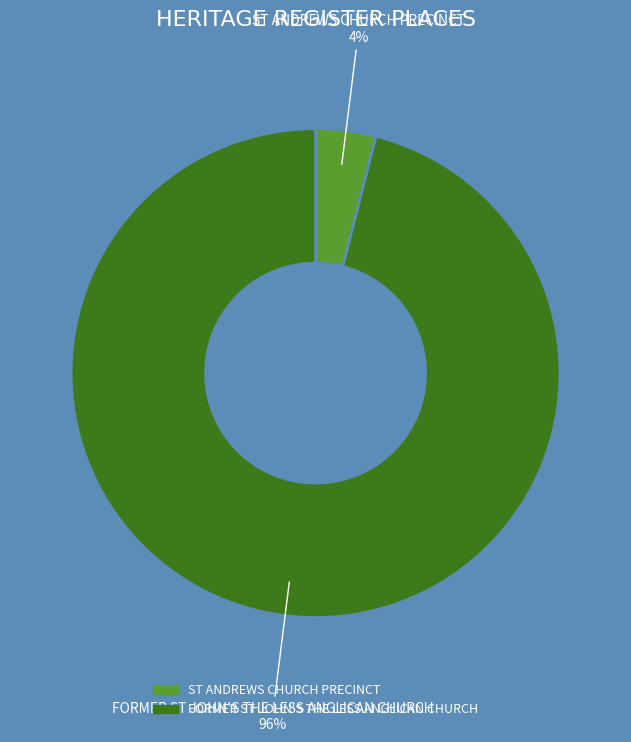

What percentage is the FORMER ST JOHN'S THE LESS ANGLICAN CHURCH slice, to the nearest percent?

96%